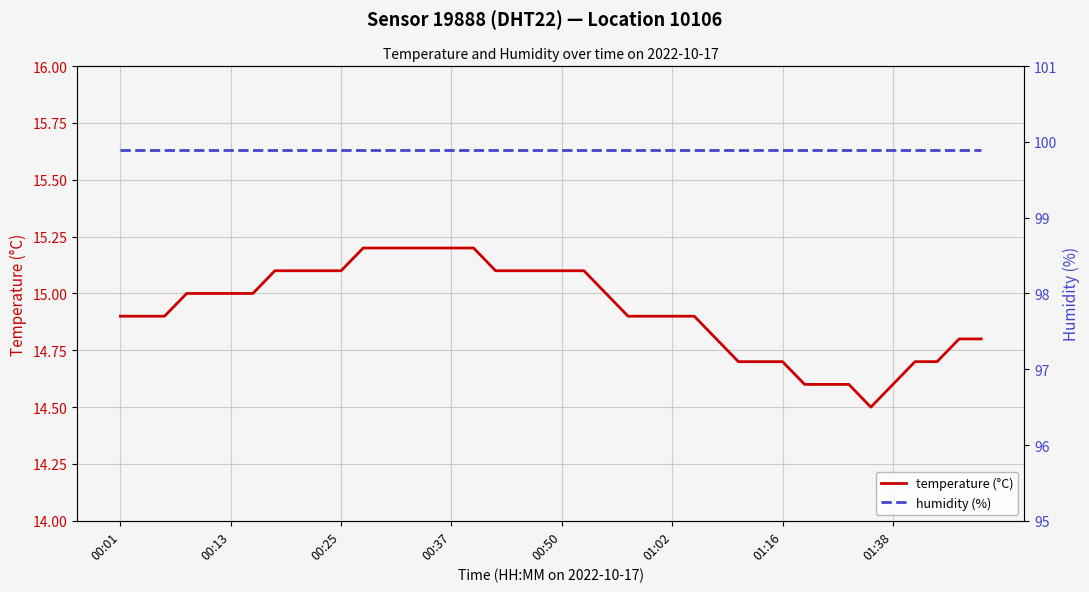

What position from the right is 9?

31